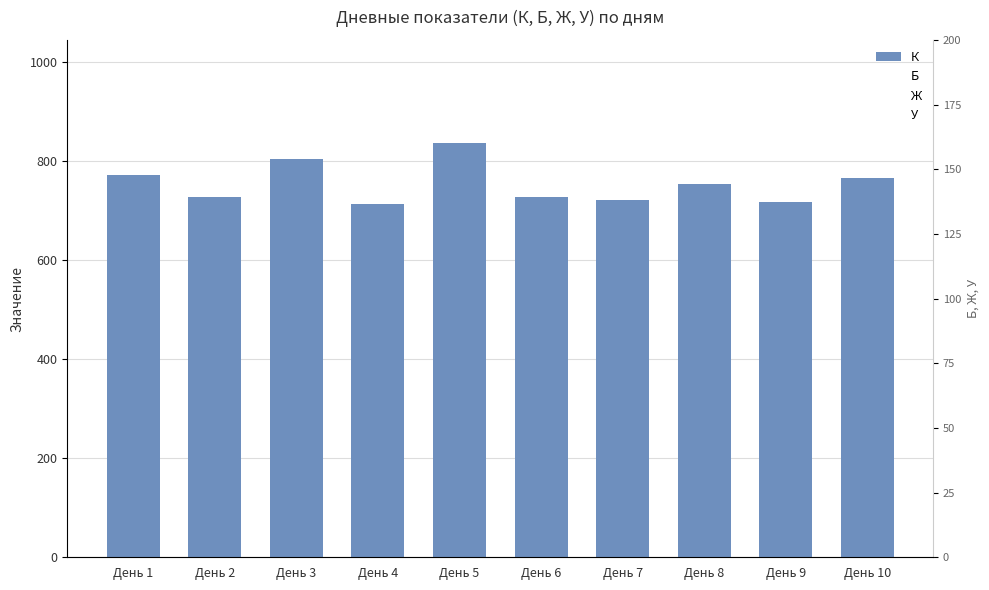

At which label does Ж reach its minimum?

День 8